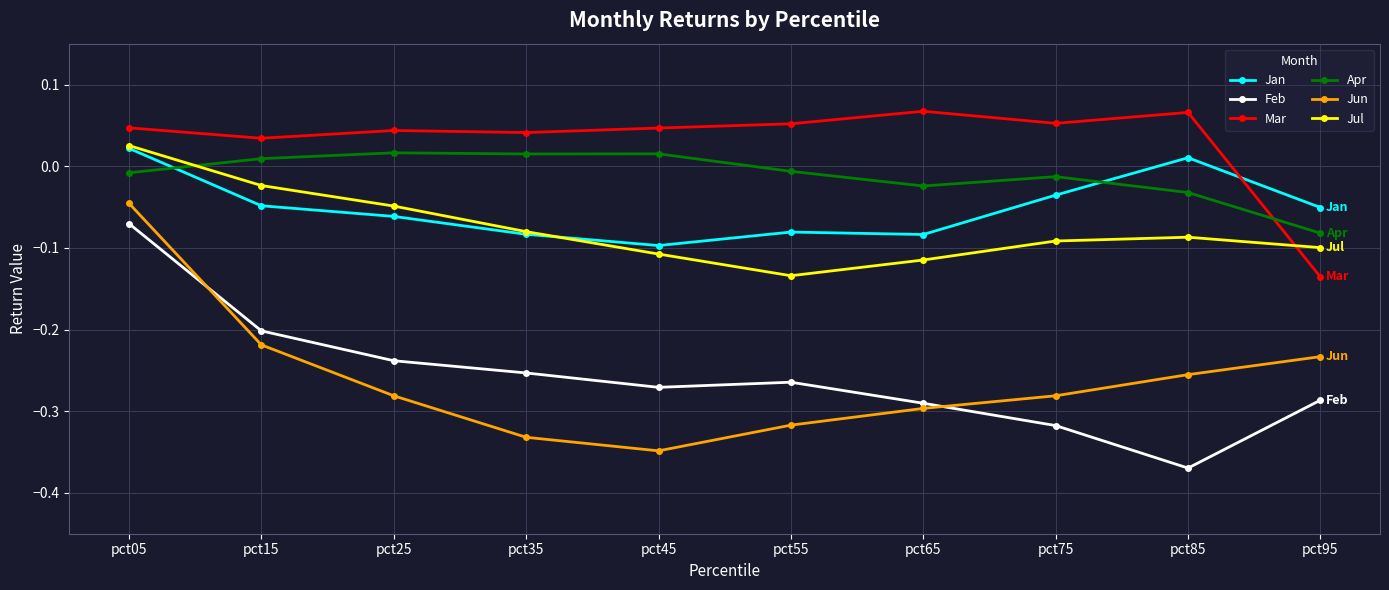

In Apr, how many points are higher than both neighbors (excluding endpoints)?

3